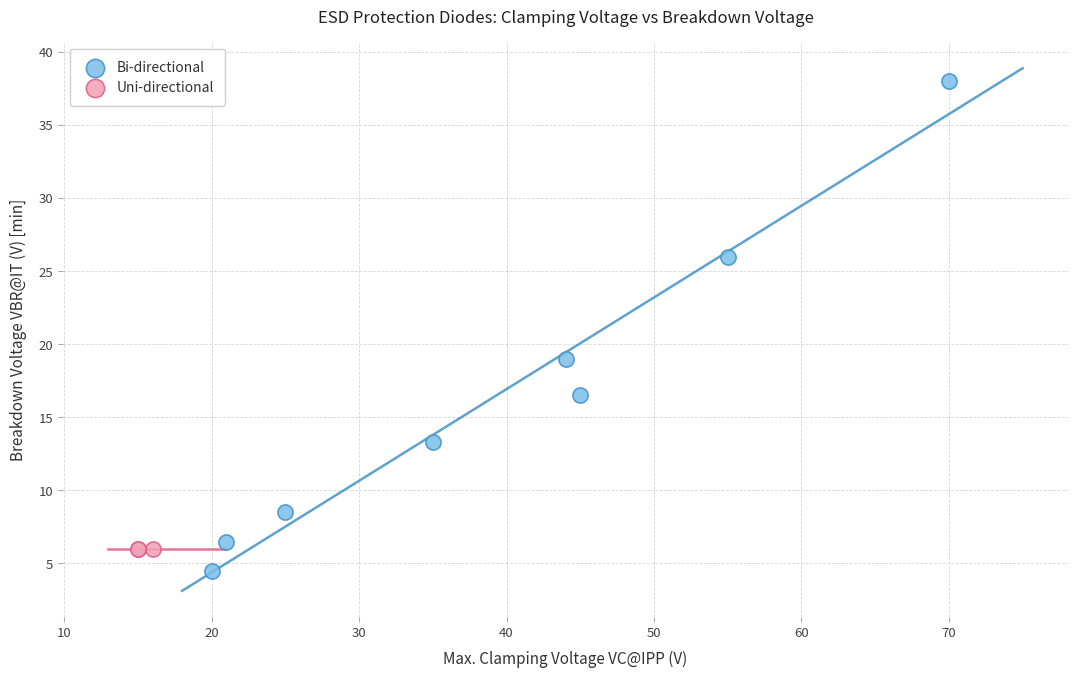

Which series reaches the maximum Y coordinate?

Bi-directional